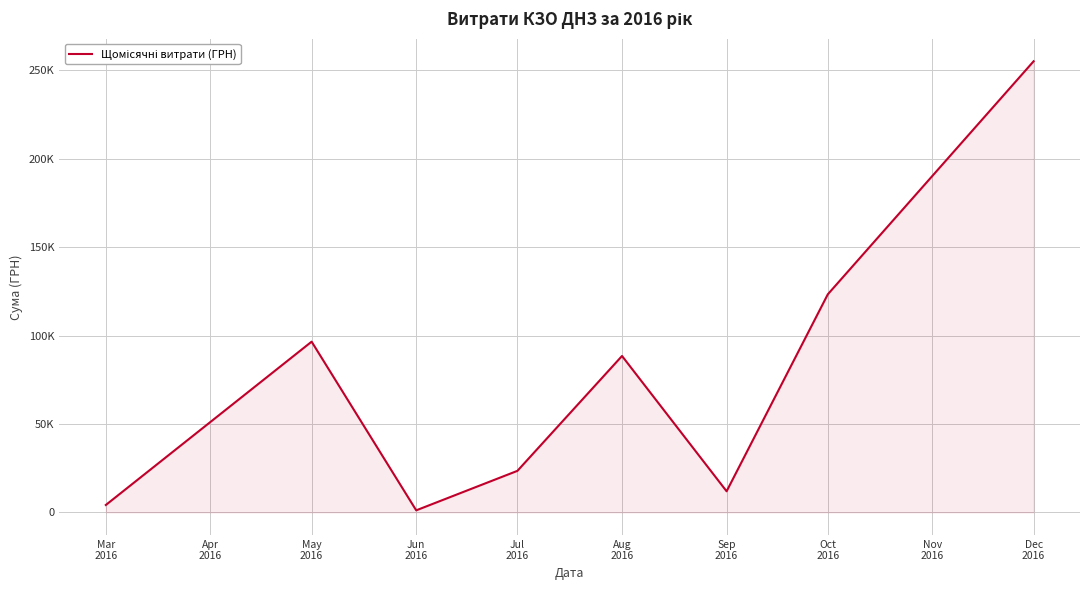

At which category does the chart reach its minimum across all series?

Jun
2016